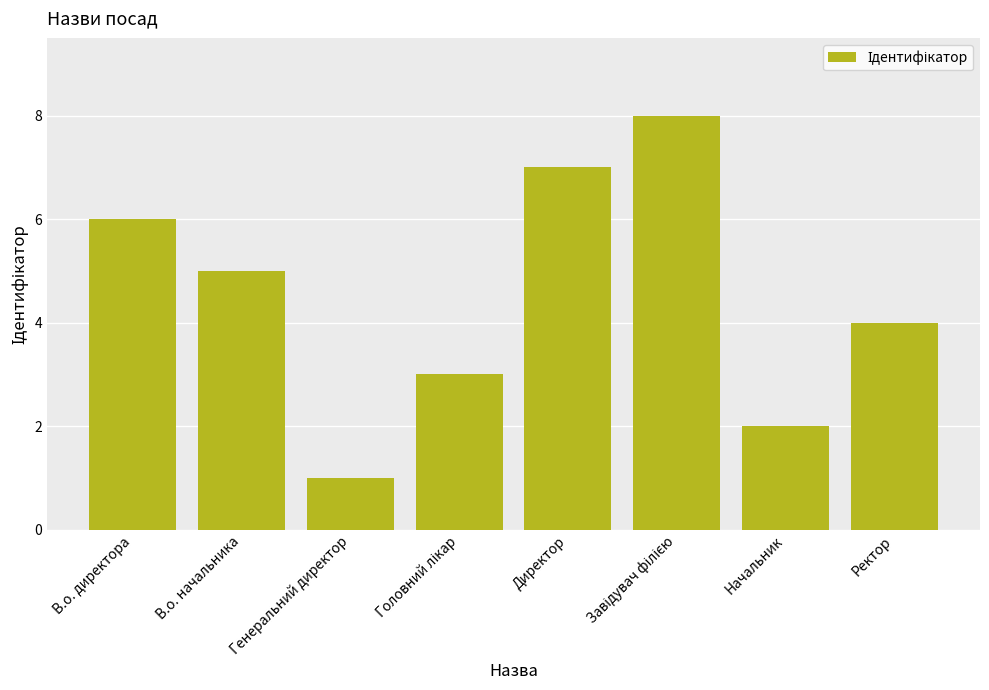

What value does the data have at В.о. директора?

6